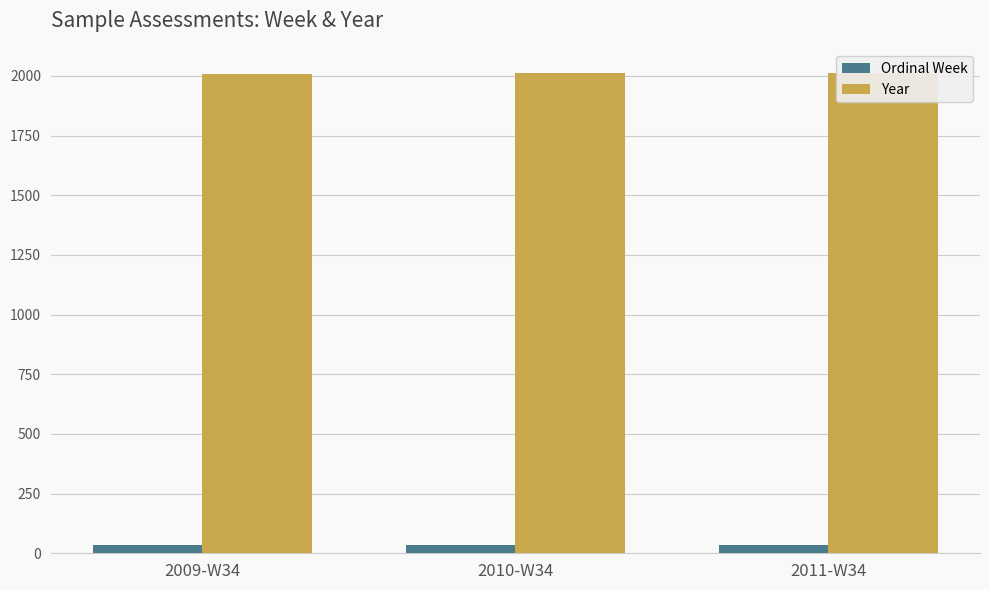

What position from the right is 2011-W34?

1